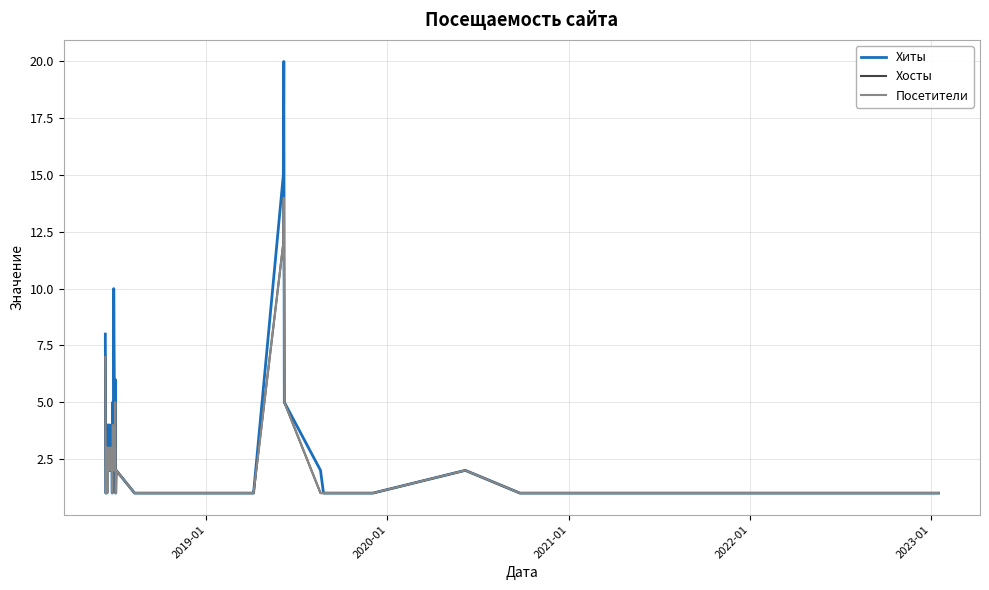

Reading right to left, extract all data points from this chart.

Хиты: 1	1	1	1	1	1	1	1	1	2	1	1	2	5	20	15	1	1	1	2	1	6	3	10	2	5	1	3	2	3	4	2	2	4	4	2	3	1	1	8
Хосты: 1	1	1	1	1	1	1	1	1	2	1	1	1	5	14	12	1	1	1	2	1	5	2	3	2	4	1	3	2	3	3	2	2	3	3	1	3	1	1	7
Посетители: 1	1	1	1	1	1	1	1	1	2	1	1	1	5	14	12	1	1	1	2	1	5	2	3	2	4	1	3	2	3	3	2	2	3	3	1	3	1	1	7